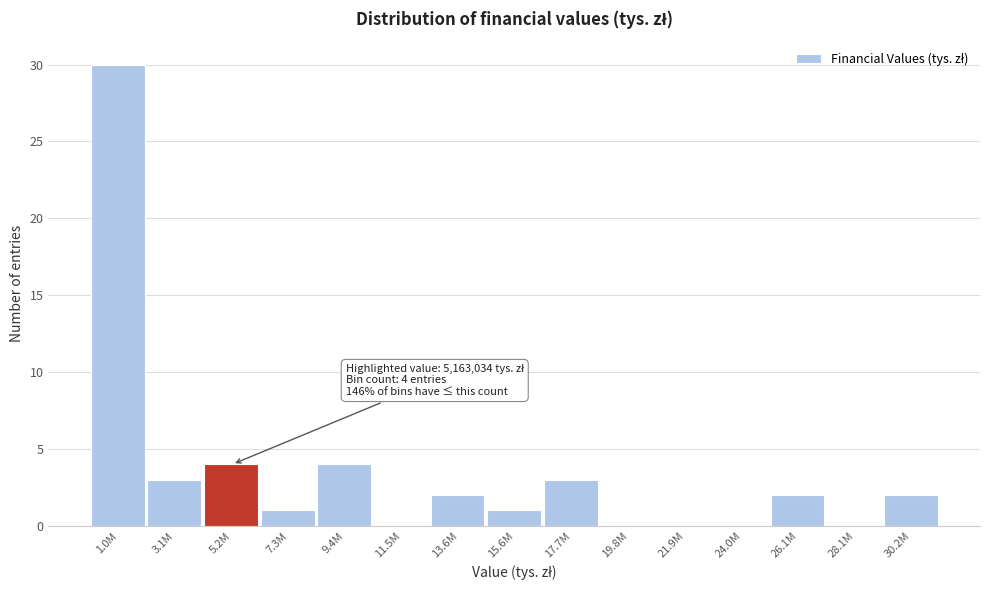

Reading right to left, list all the values displayed in this chart.

30.2M=2	28.1M=0	26.1M=2	24.0M=0	21.9M=0	19.8M=0	17.7M=3	15.6M=1	13.6M=2	11.5M=0	9.4M=4	7.3M=1	5.2M=4	3.1M=3	1.0M=30